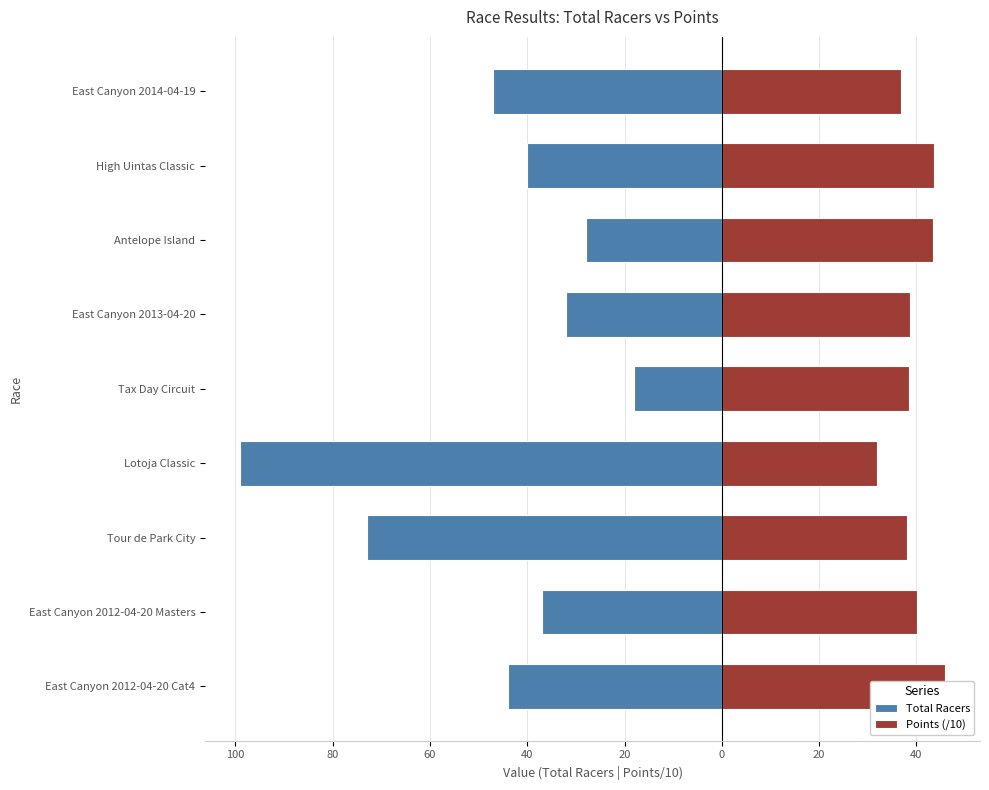

At Tour de Park City, list the series in order from smallest to largest.

Total Racers, Points (/10)